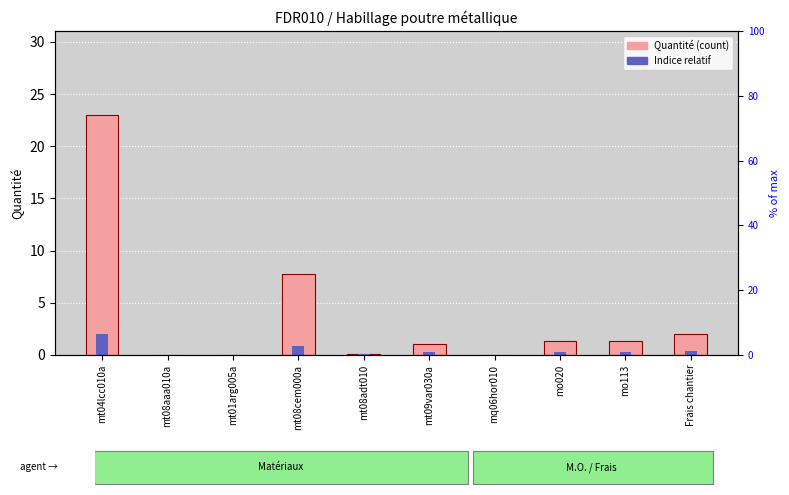

List the labels in order of value, smallest first.

mt08aaa010a, mq06hor010, mt01arg005a, mt08adt010, mt09var030a, mo113, mo020, Frais chantier, mt08cem000a, mt04lcc010a